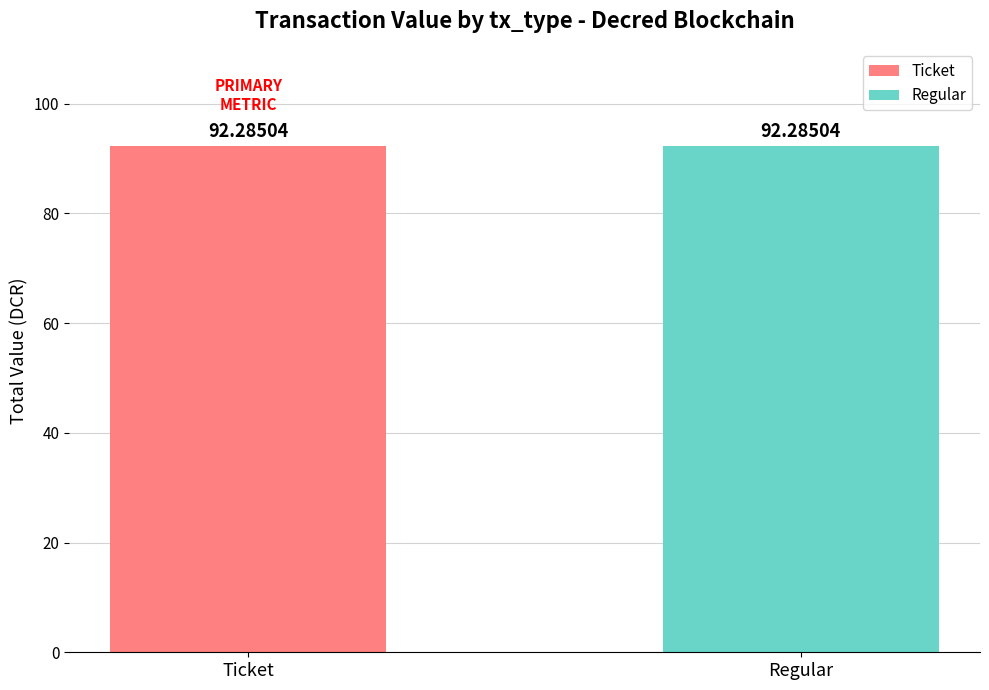

Rank the series at 2 from highest to lowest value.

Ticket, Regular